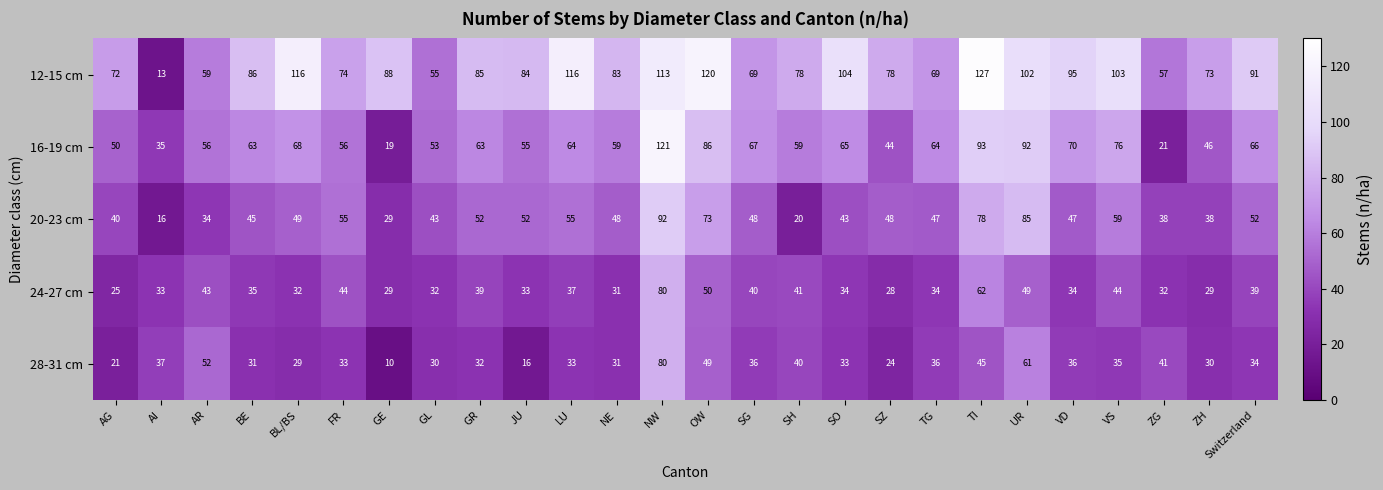

What is the sum of all 28-31 cm values?

935